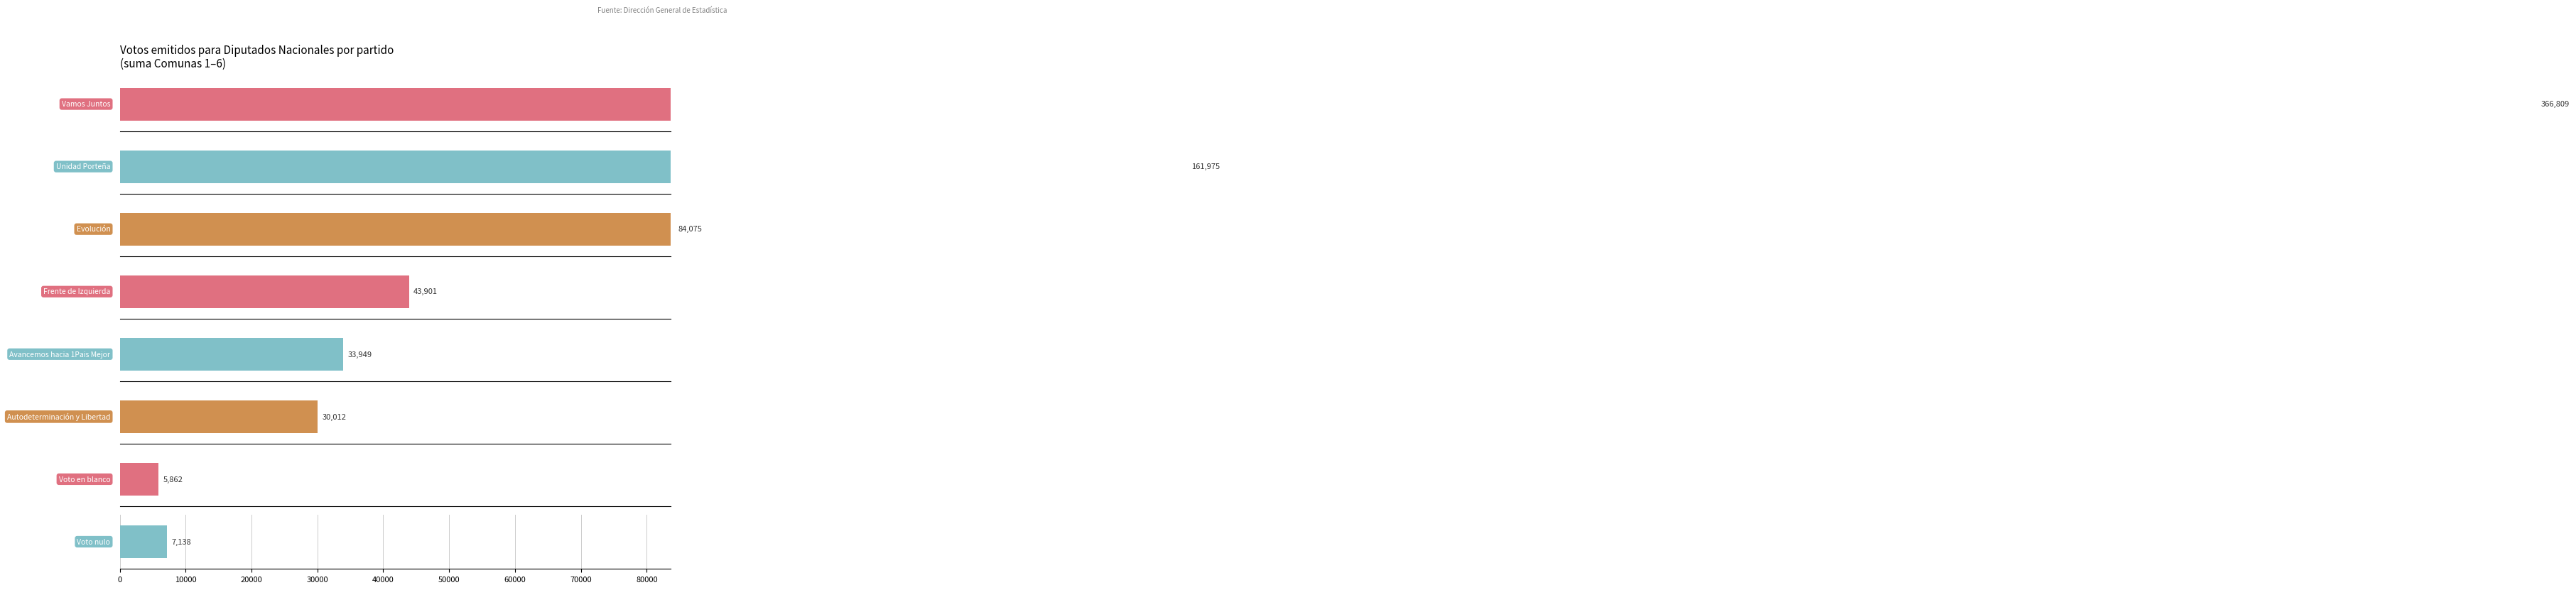

True or false: Comuna 2 has a value of 4092 at Frente de Izquierda.

True